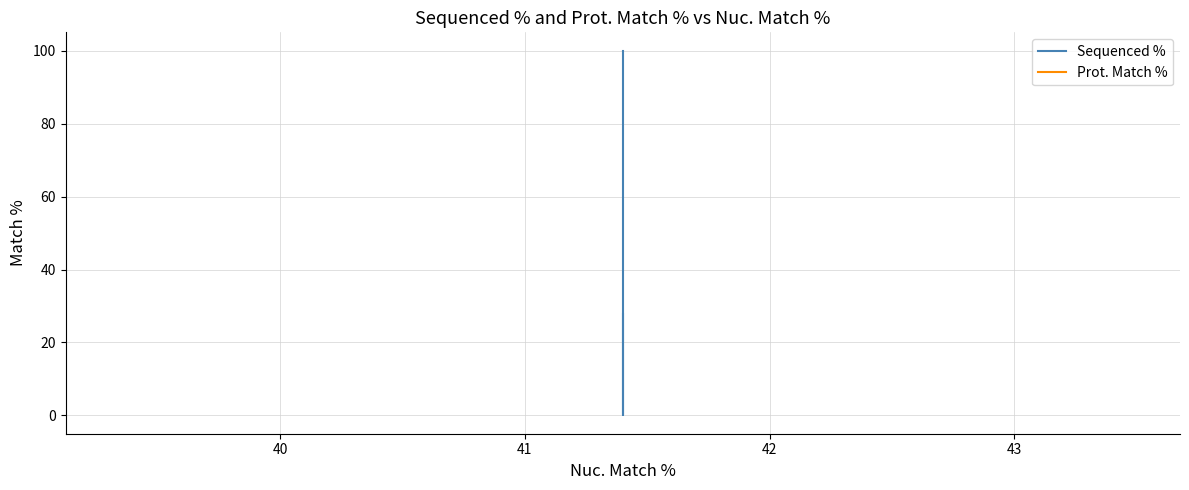

What is the highest value of the Sequenced % series?

100.0